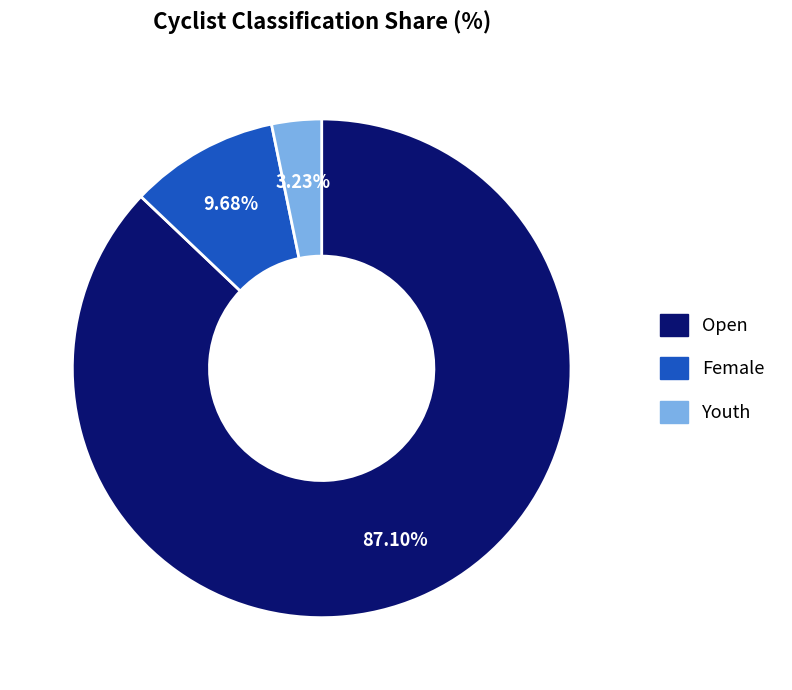

What is the largest slice in the pie chart?

Open